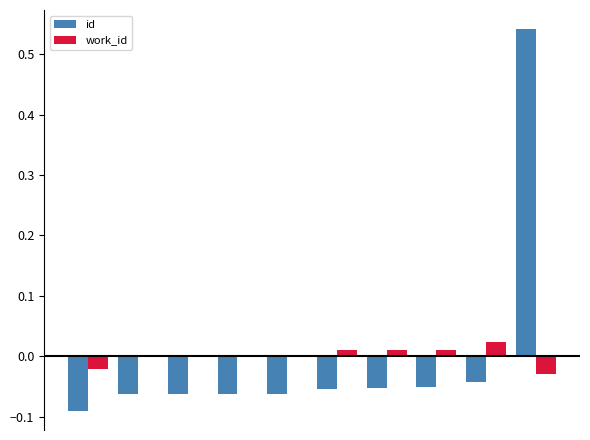

How many values in the id series exceed 0?

1